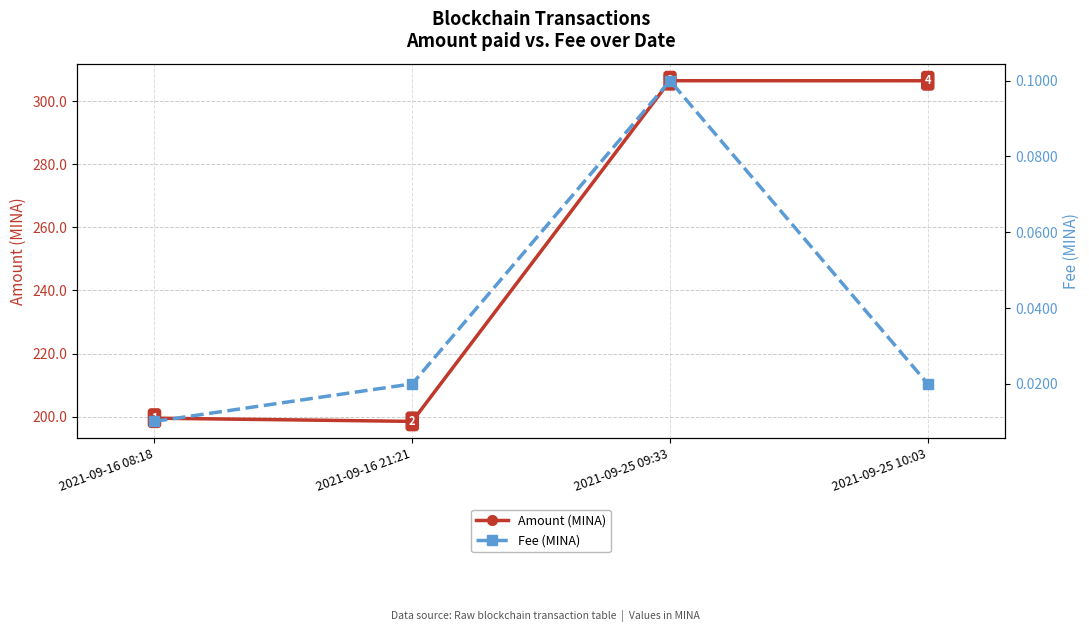

Which series changed the most between 2021-09-16 08:18 and 2021-09-25 10:03?

Amount (MINA)